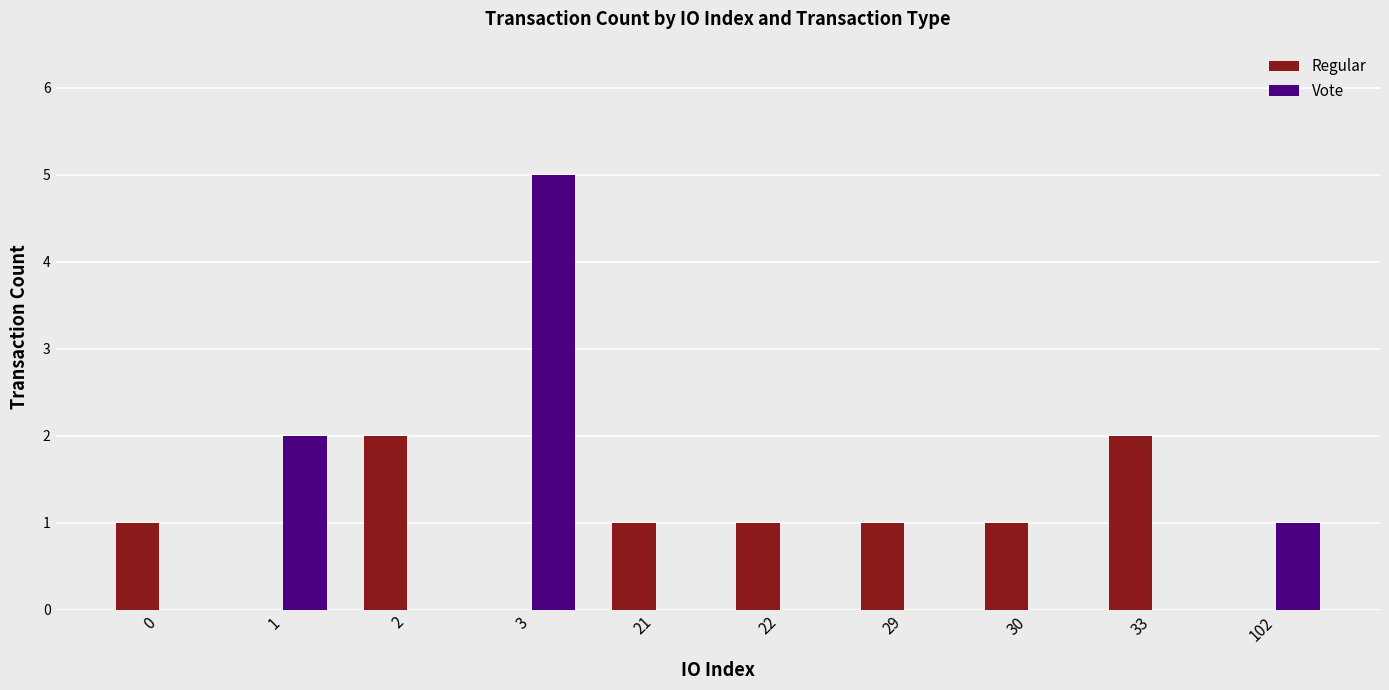

Reading left to right, list all the values displayed in this chart.

Regular: 1	0	2	0	1	1	1	1	2	0
Vote: 0	2	0	5	0	0	0	0	0	1